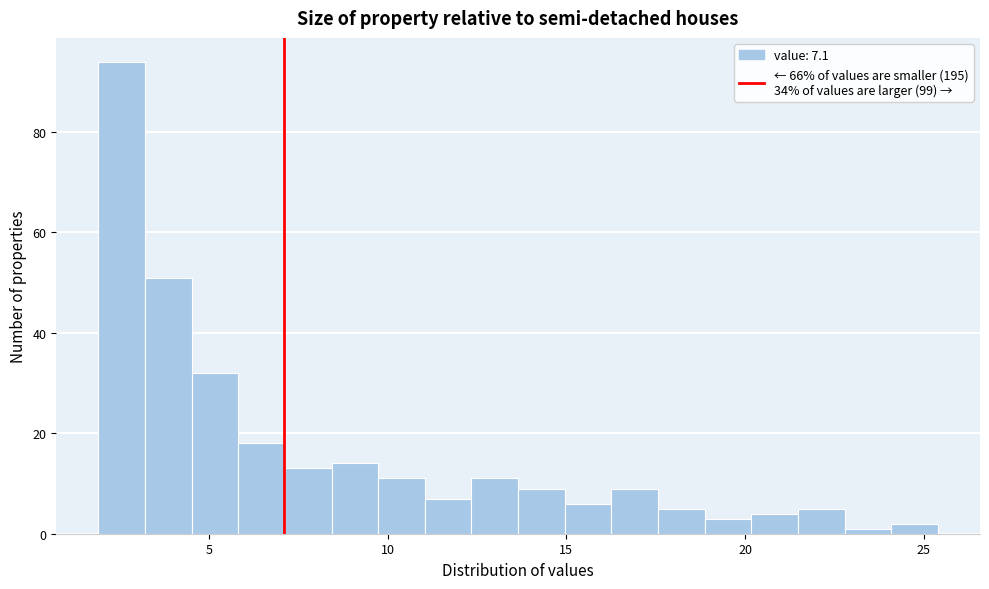

Read against the x-axis, roughly where is the centre of the tallest bar?

2.5